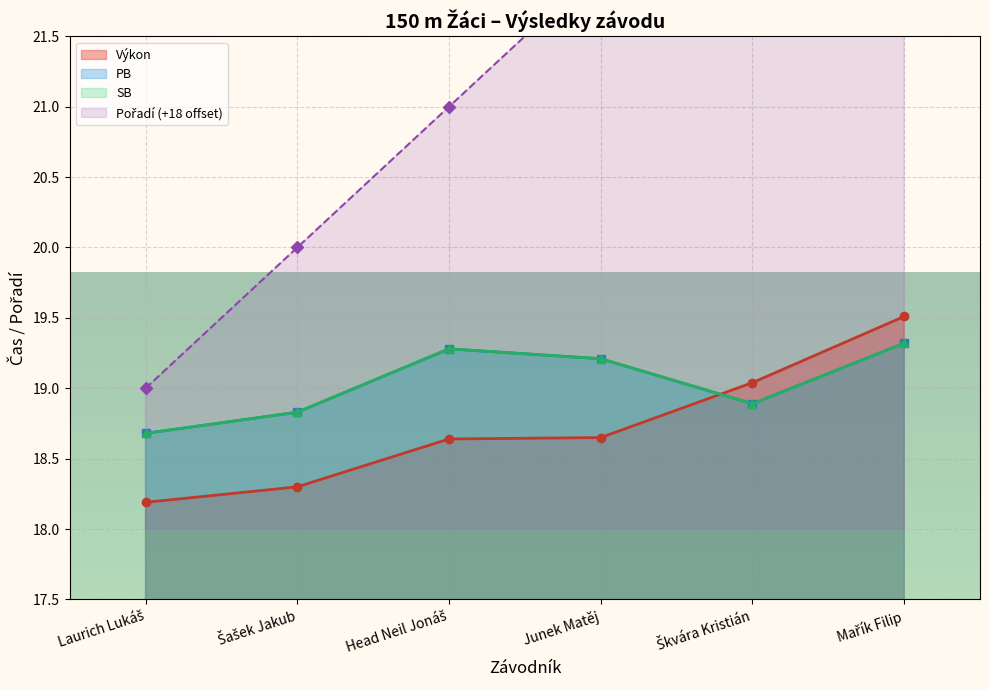

Reading right to left, list all the values displayed in this chart.

Pořadí: 24.0	23.0	22.0	21.0	20.0	19.0
Výkon: 19.5	19.0	18.6	18.6	18.3	18.2
PB: 19.3	18.9	19.2	19.3	18.8	18.7
SB: 19.3	18.9	19.2	19.3	18.8	18.7